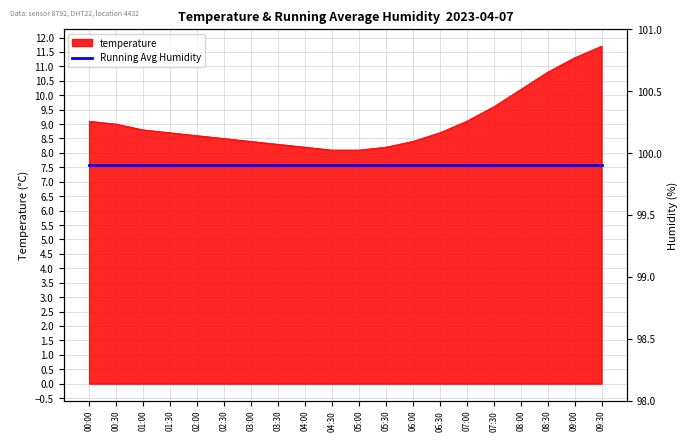

The value at 05:30 is 8.2. True or false?

True